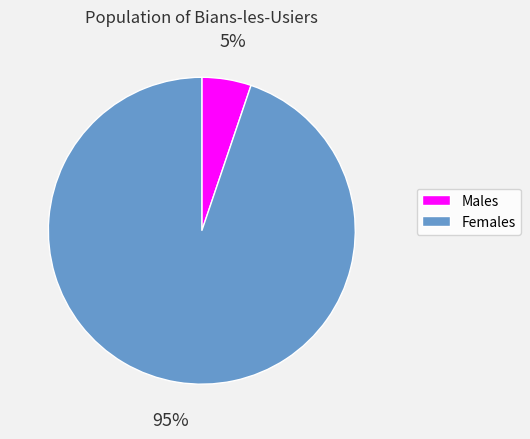

How many segments does this pie chart have?

2